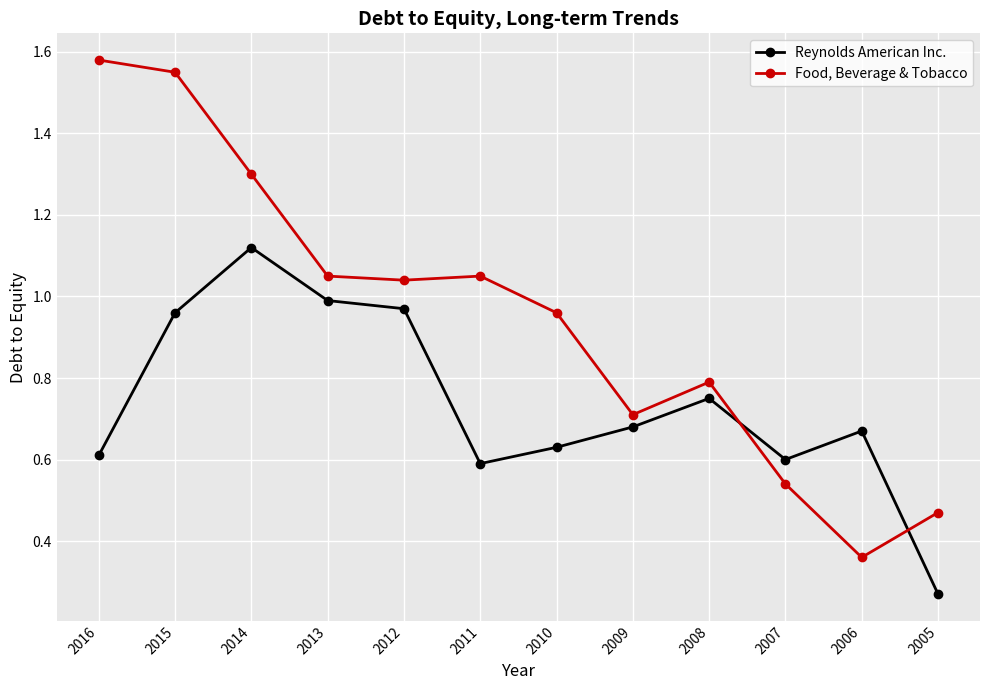

Which series has the widest spread of values?

Food, Beverage & Tobacco